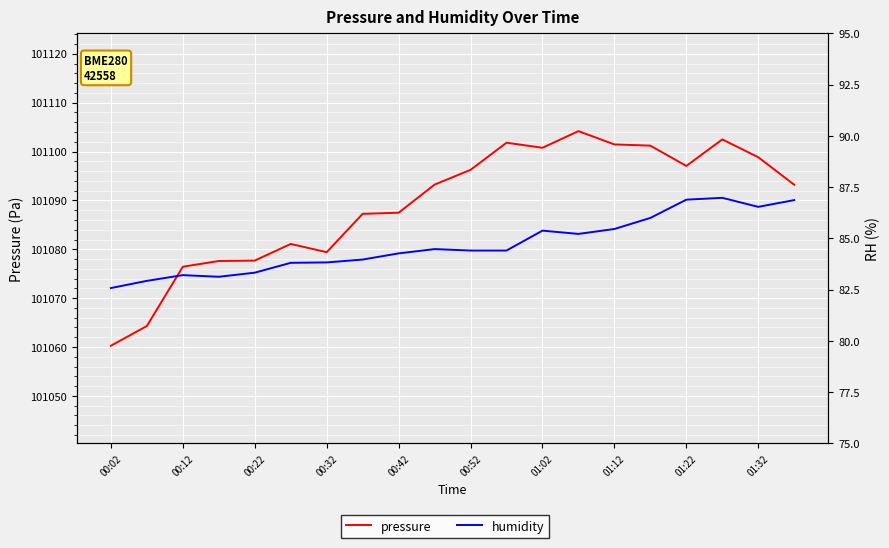

Does the chart display data point markers on the line(s)?

No